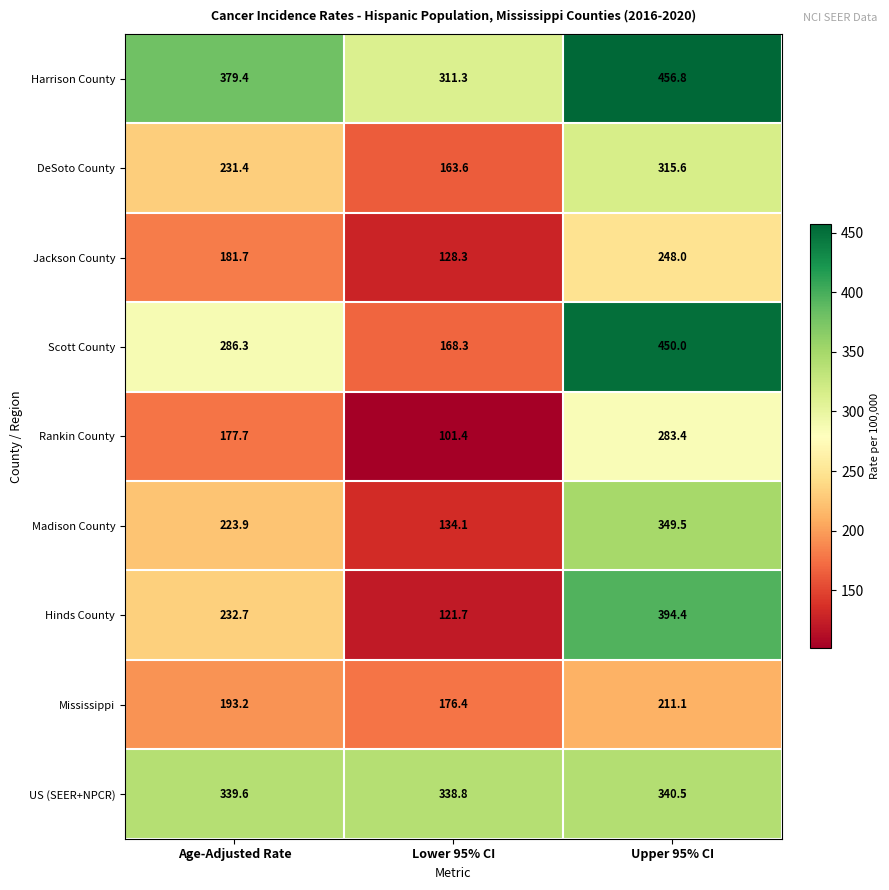

Rank the series at Upper 95% CI from lowest to highest value.

Mississippi, Jackson County, Rankin County, DeSoto County, US (SEER+NPCR), Madison County, Hinds County, Scott County, Harrison County